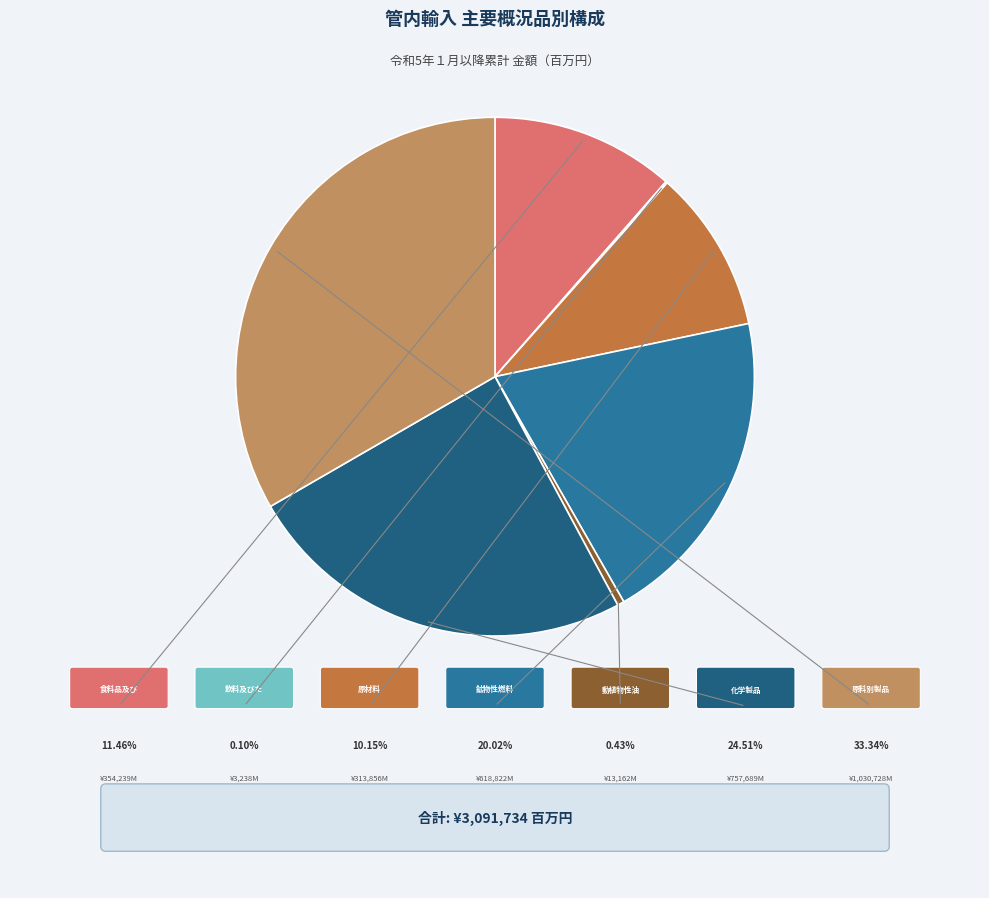

Does any single category account for the majority?

No